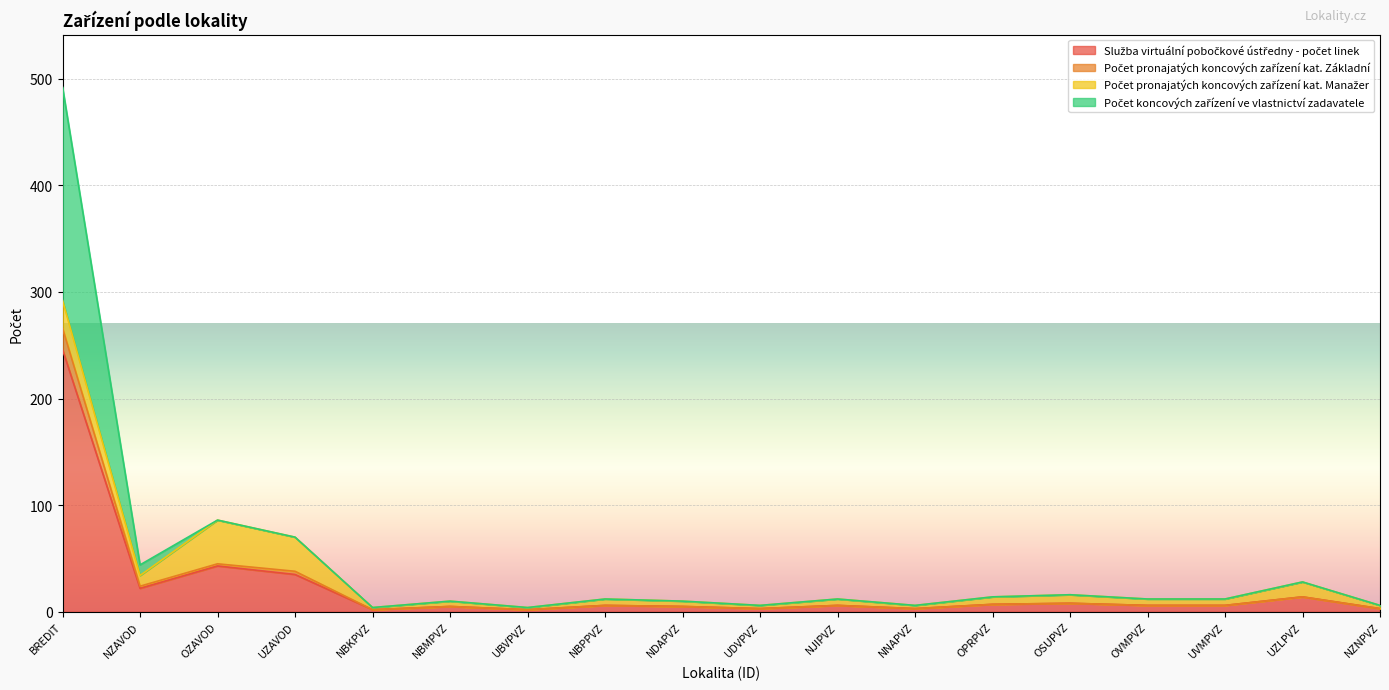

In Počet koncových zařízení ve vlastnictví zadavatele, how many points are higher than both neighbors (excluding endpoints)?

6